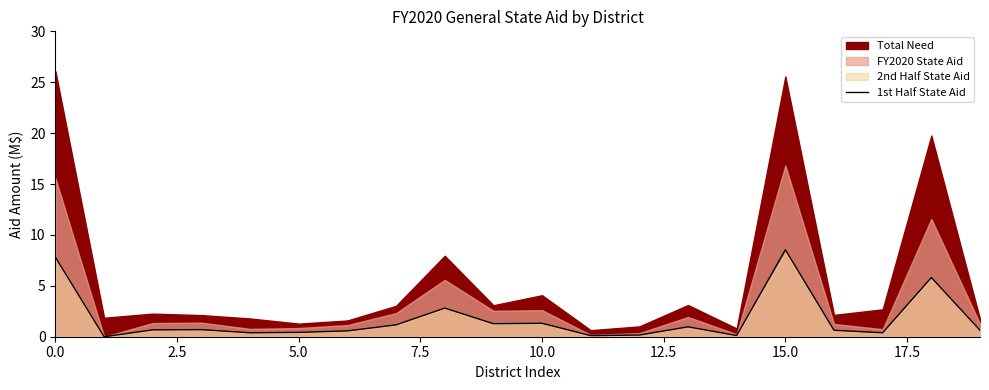

What is the maximum value for 1st Half State Aid?

8.5